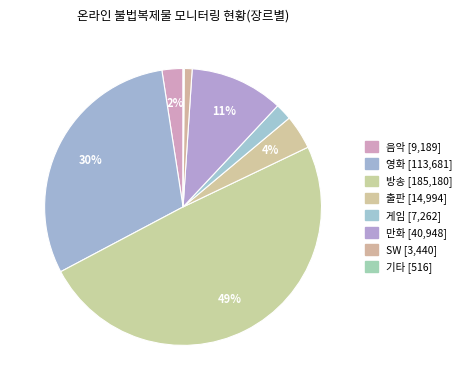

What percentage is the 음악 slice, to the nearest percent?

2%